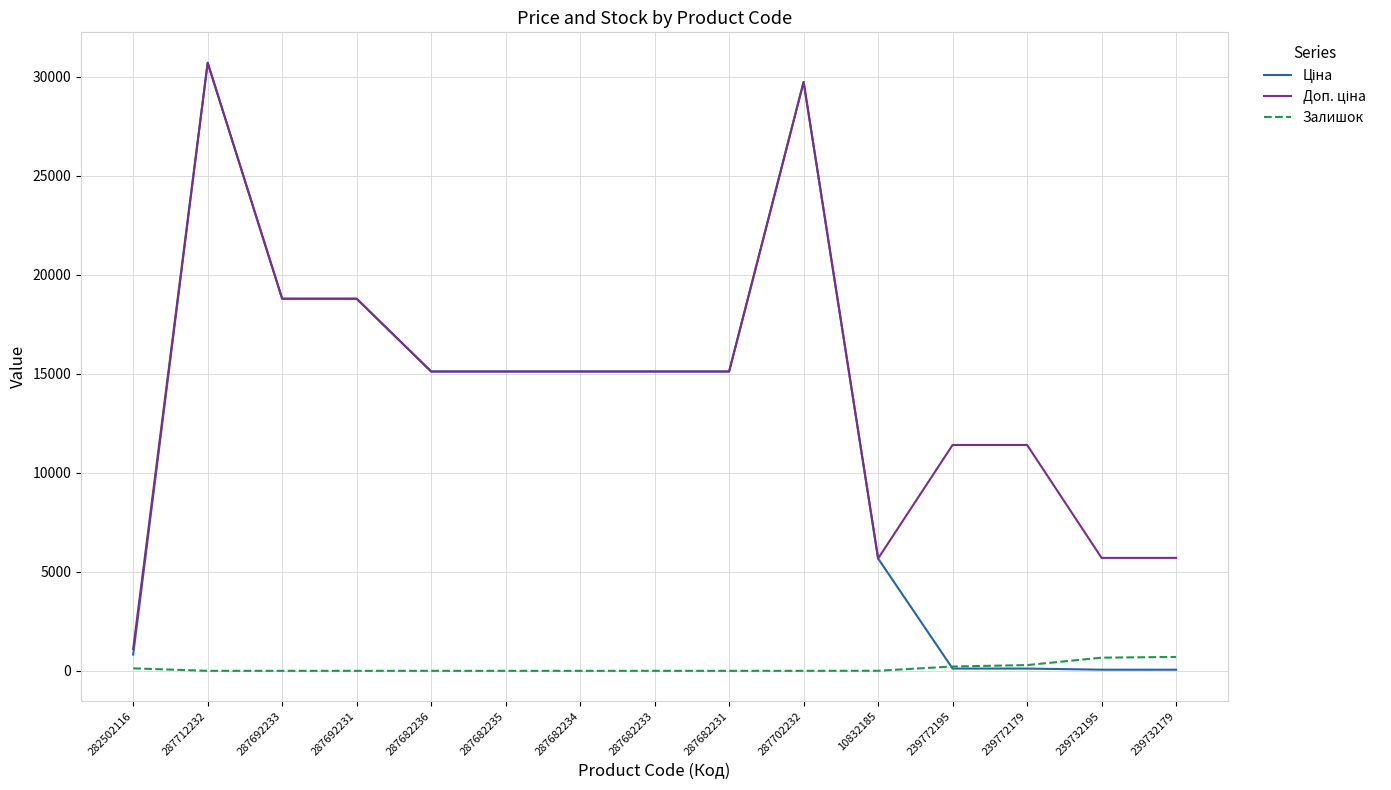

What is the spread (max minus min) of values at 287712232?

30717.1